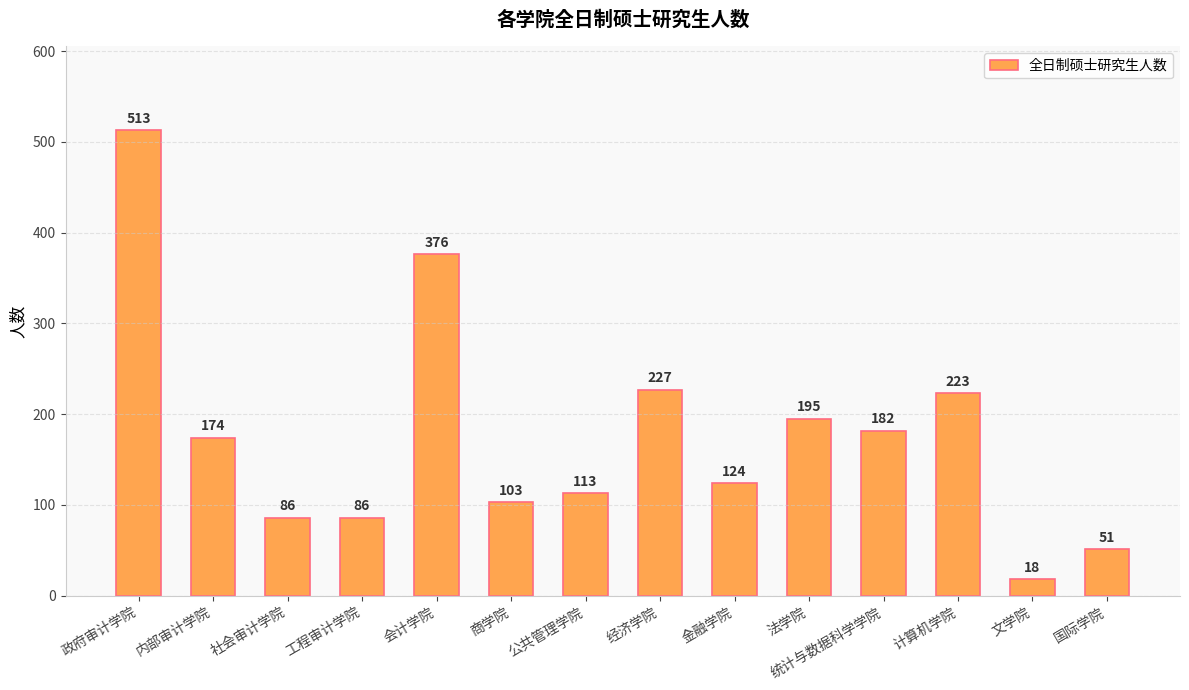

What is the approximate value at 法学院?

195